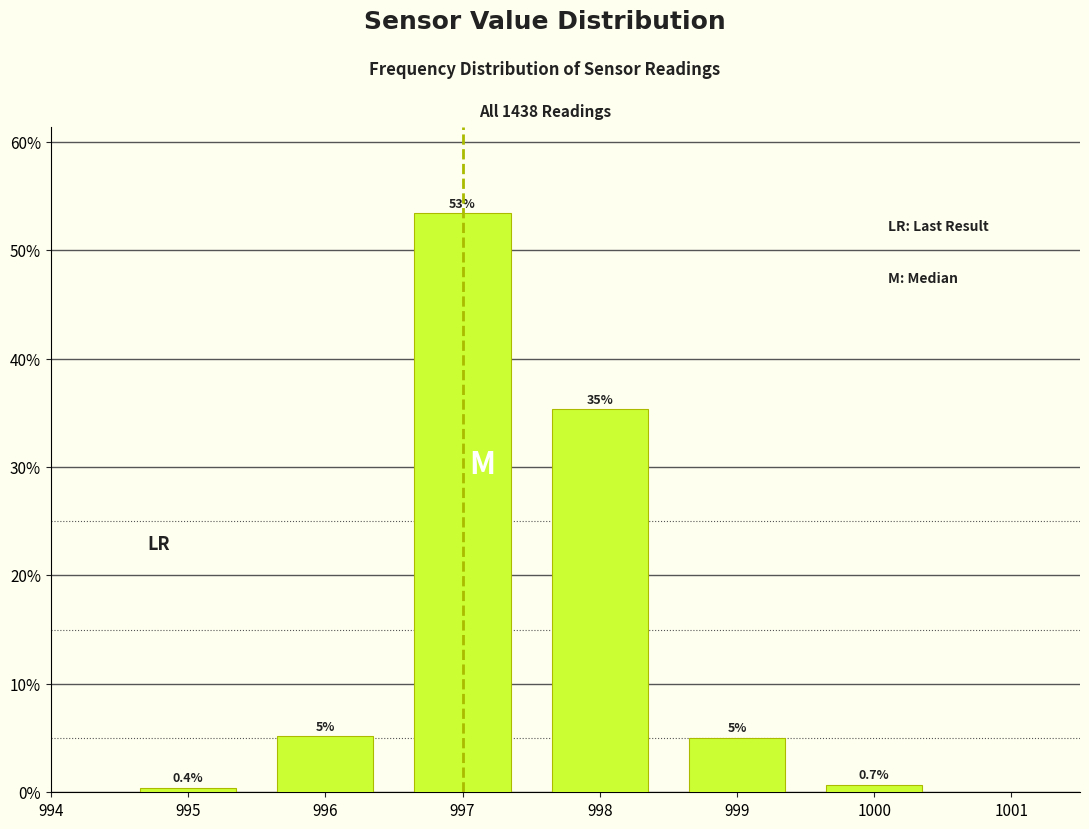

What is the difference between the maximum and minimum values?

53.0